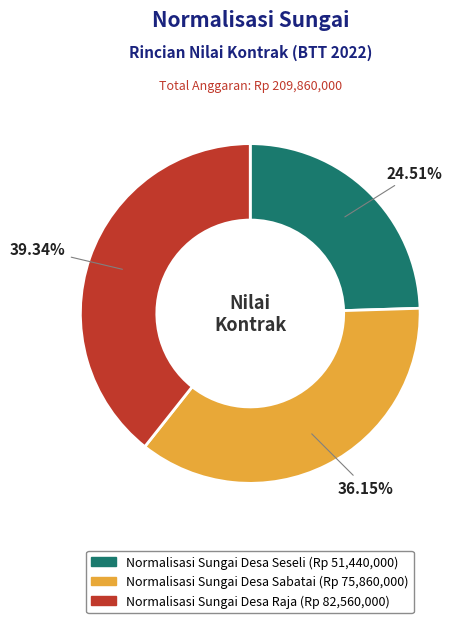

Between Normalisasi Sungai Desa Seseli and Normalisasi Sungai Desa Raja, which is larger?

Normalisasi Sungai Desa Raja